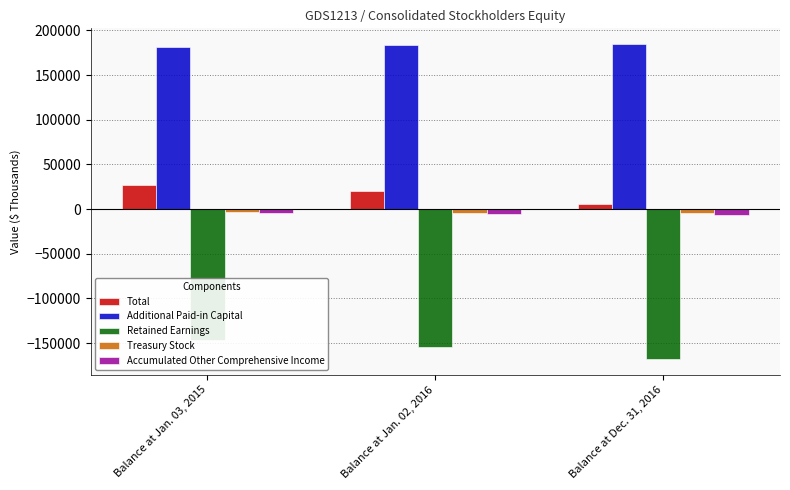

What is the label of the 2nd bar from the right?

Balance at Jan. 02, 2016